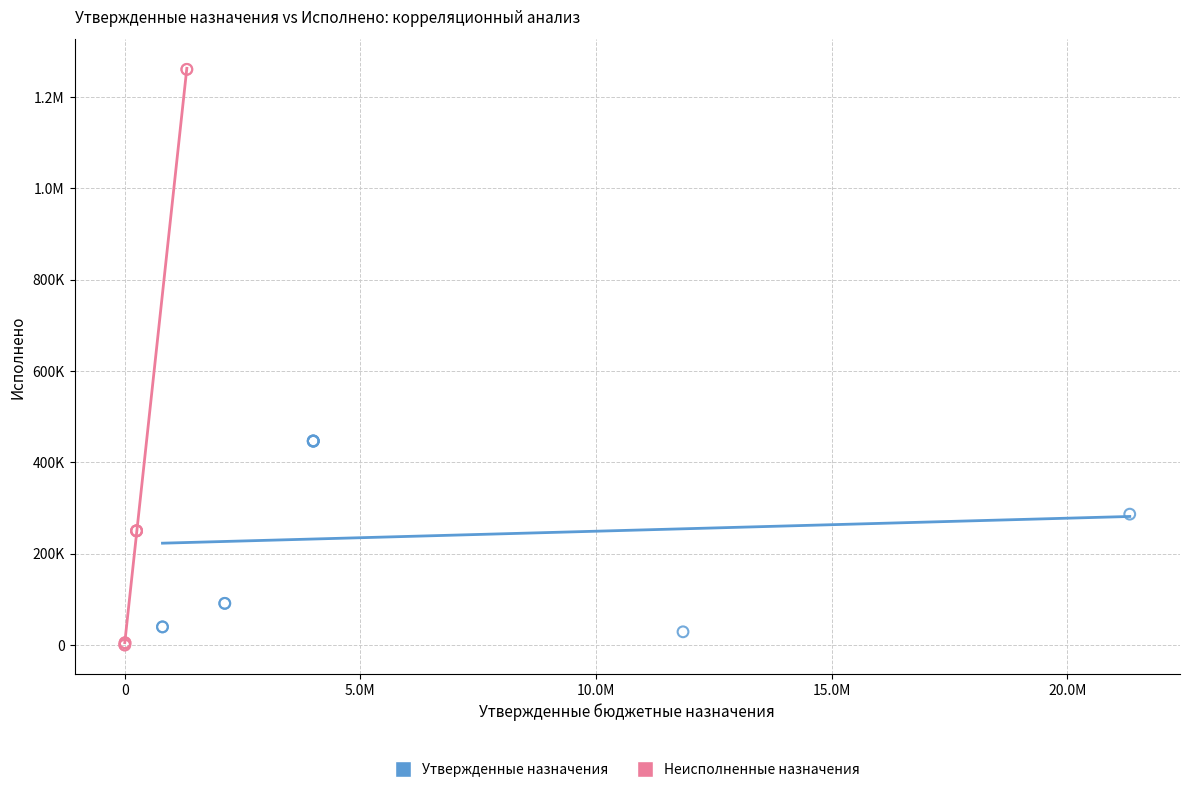

What are all the series names shown in the legend?

Утвержденные назначения, Неисполненные назначения